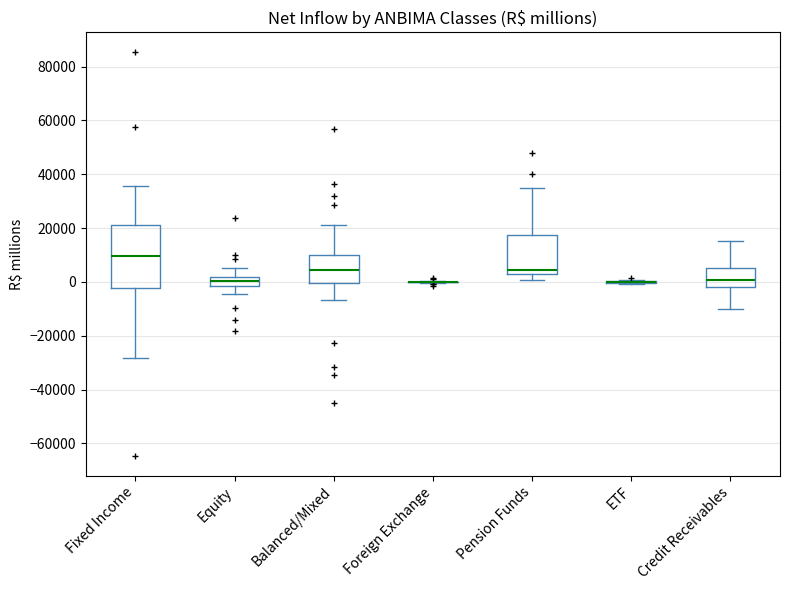

Reading left to right, transcribe this box plot: for each box, give where its median line is, the range the box spans, and where its two whiskers end, as read against the y-axis. The values are not printed on the chart, so give them approximately, as read against the axis.

Fixed Income: median 10000, box -2000 to 22000, whiskers -28000 to 36000
Equity: median 0, box -2000 to 2000, whiskers -4000 to 6000
Balanced/Mixed: median 4000, box 0 to 10000, whiskers -6000 to 20000
Foreign Exchange: box collapsed to a line at 0, whiskers 0 to 0
Pension Funds: median 4000, box 2000 to 18000, whiskers 0 to 34000
ETF: box collapsed to a line at 0, whiskers 0 to 0
Credit Receivables: median 0, box -2000 to 6000, whiskers -10000 to 16000